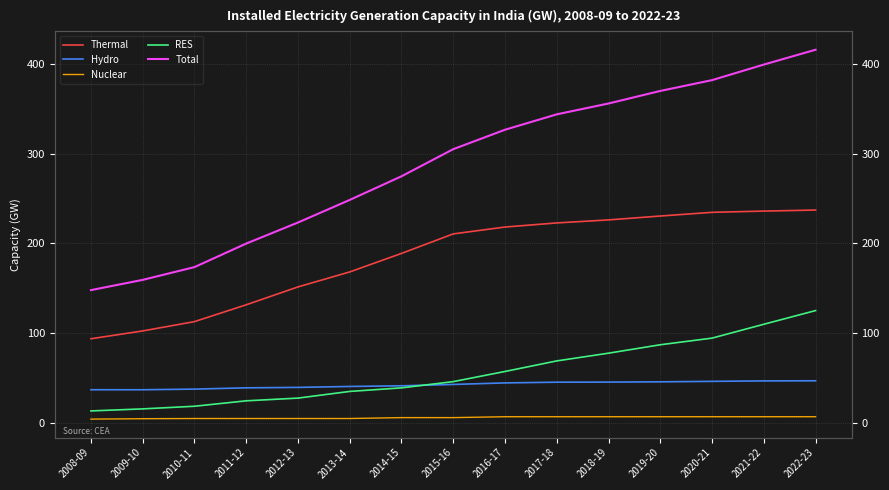

At which label is Thermal closest to 165?

2013-14